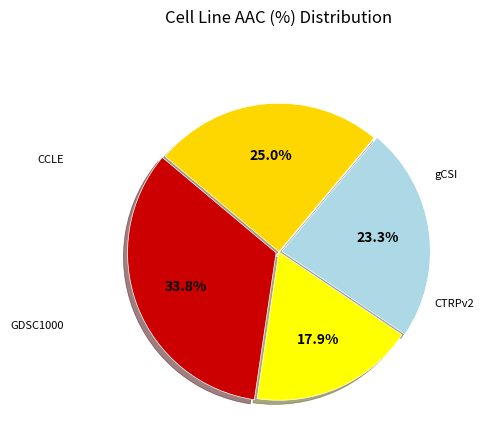

To the nearest percent, what is the difference between the largest and smallest slice percentages?

16%